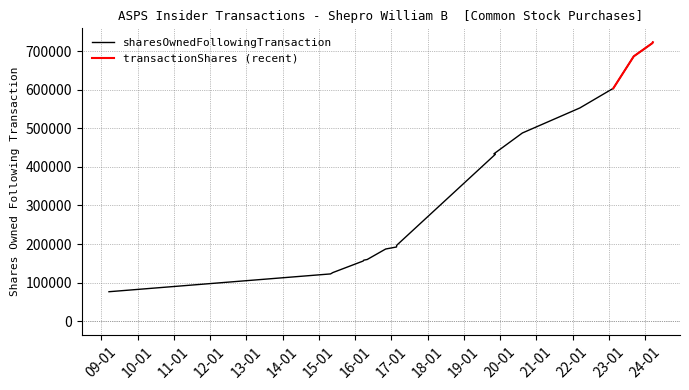

At which label is the value closest to 399792?

2019-11-14